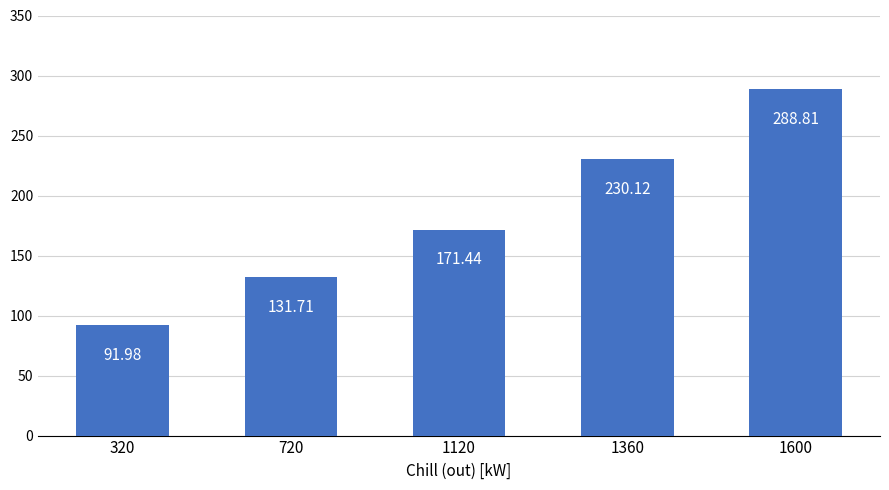

What is the change in value from 1360 to 1600?

+58.7